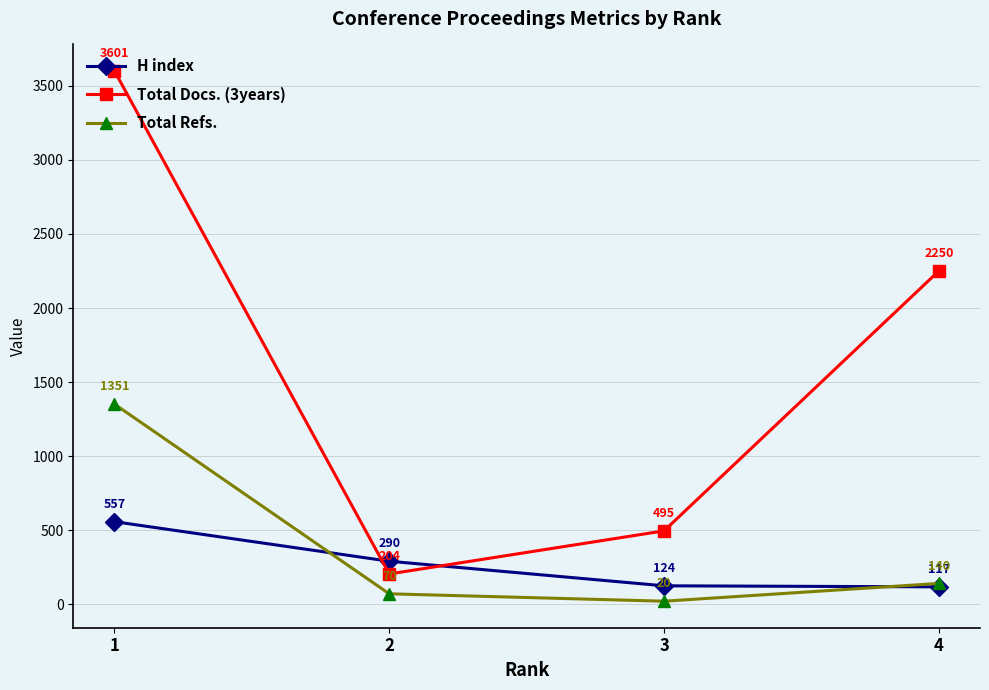

What is the sum of the H index values at 3 and 4?

241